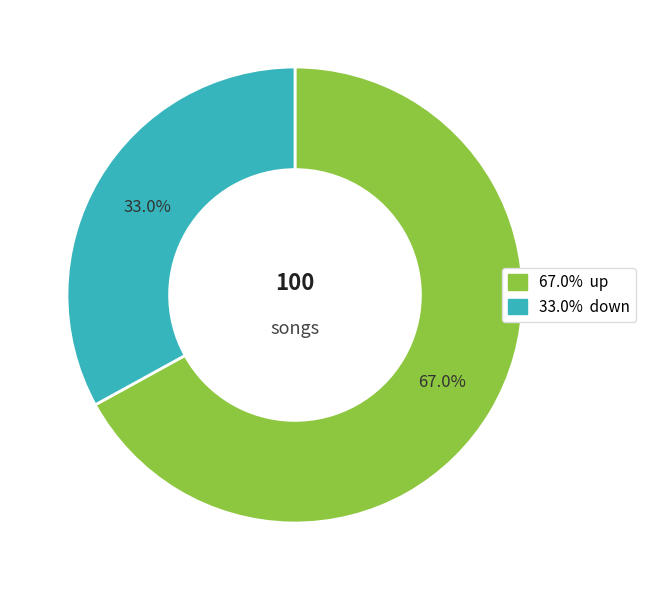

Does any single category account for the majority?

Yes